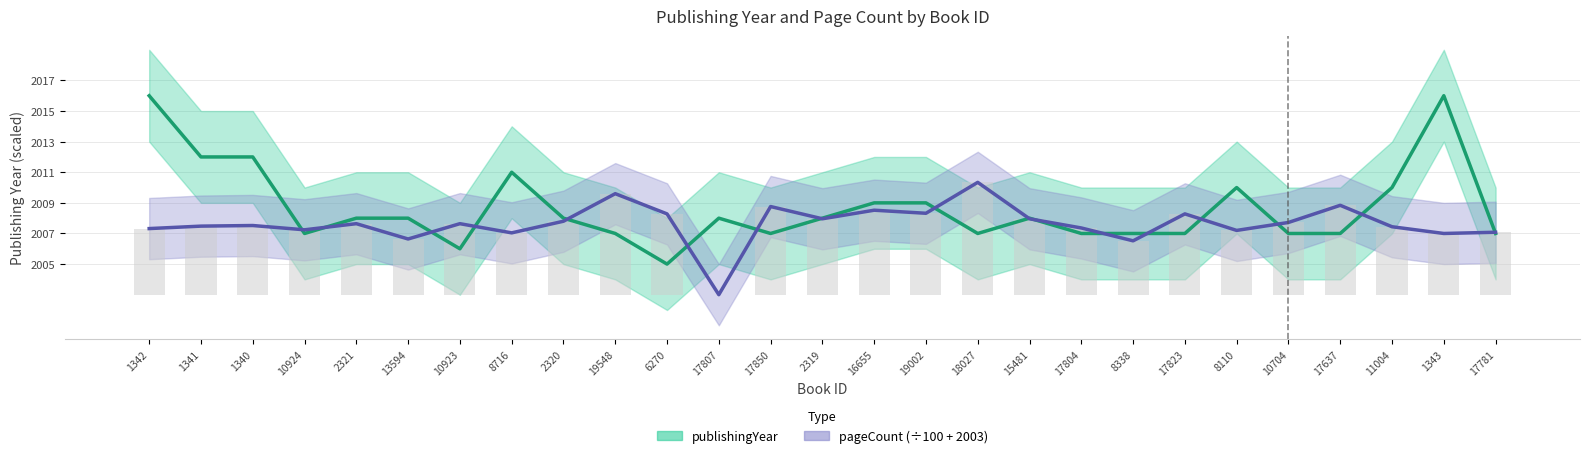

Reading left to right, extract all data points from this chart.

publishingYear: 2016.0	2012.0	2012.0	2007.0	2008.0	2008.0	2006.0	2011.0	2008.0	2007.0	2005.0	2008.0	2007.0	2008.0	2009.0	2009.0	2007.0	2008.0	2007.0	2007.0	2007.0	2010.0	2007.0	2007.0	2010.0	2016.0	2007.0
pageCount (÷100 + 2003): 2007.3	2007.5	2007.5	2007.2	2007.6	2006.6	2007.6	2007.0	2007.8	2009.6	2008.3	2003.0	2008.8	2008.0	2008.5	2008.3	2010.3	2008.0	2007.4	2006.5	2008.3	2007.2	2007.7	2008.8	2007.4	2007.0	2007.1
pageCount bars: 4.3	4.5	4.5	4.2	4.6	3.6	4.6	4.0	4.8	6.6	5.3	0.0	5.8	5.0	5.5	5.3	7.3	5.0	4.4	3.5	5.3	4.2	4.7	5.8	4.4	4.0	4.1